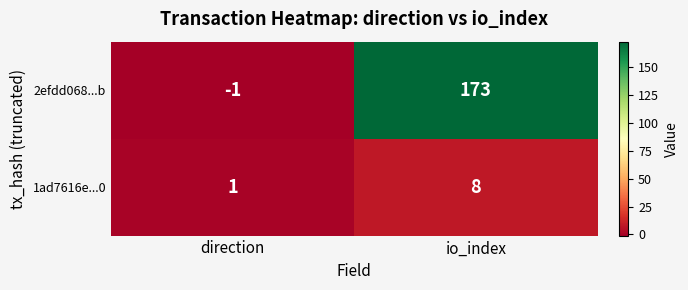

The value of 2efdd068...b at io_index is 173. True or false?

True